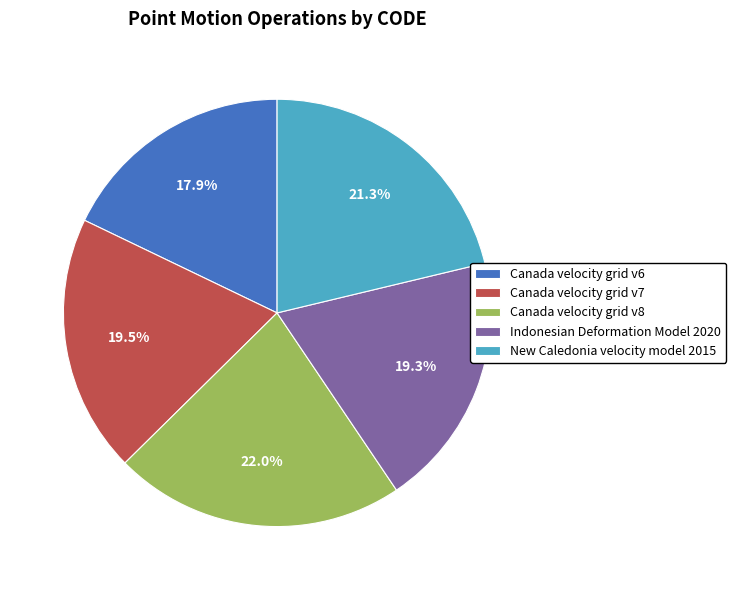

Which category has the biggest portion of the pie?

Canada velocity grid v8